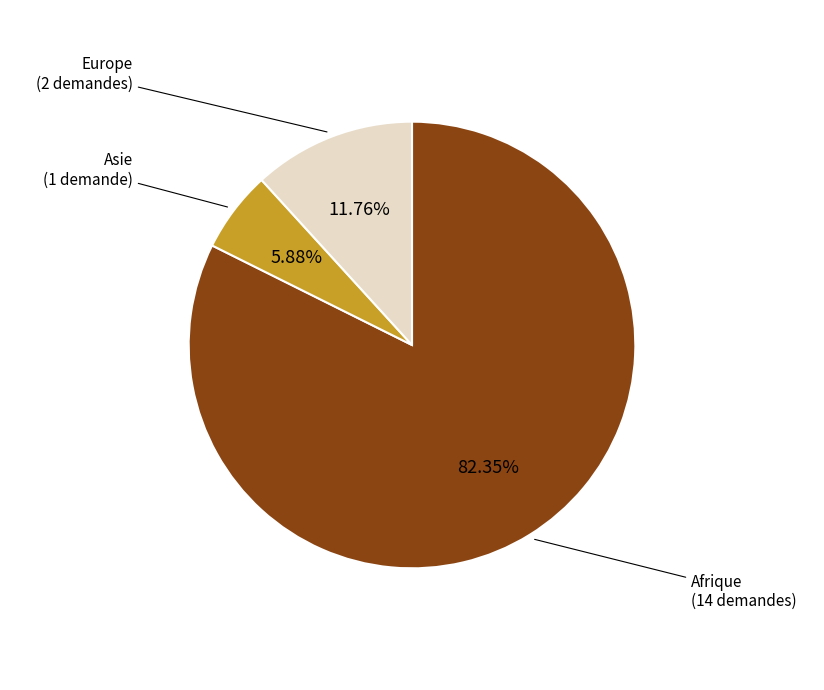

How many slices are in this pie chart?

3